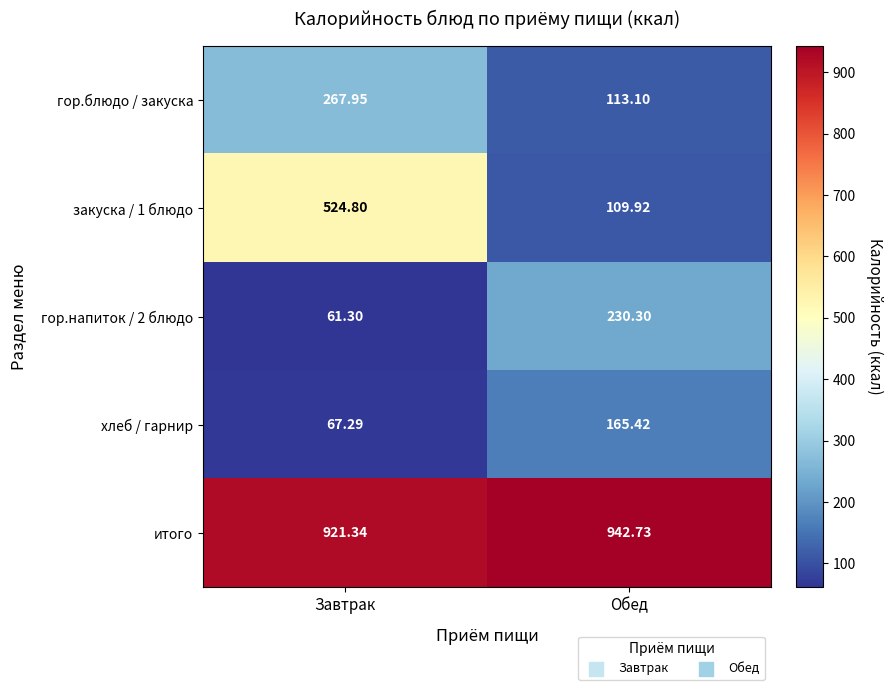

At how many categories does at least one series exceed 336?

2